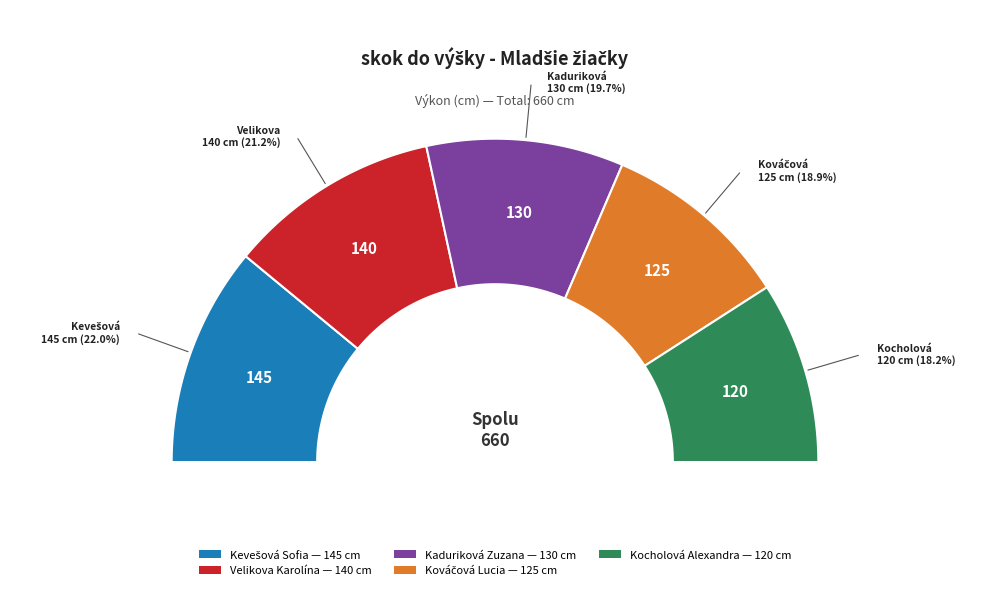

Is the sum of Kováčová Lucia and Kaduriková Zuzana greater than half?

No